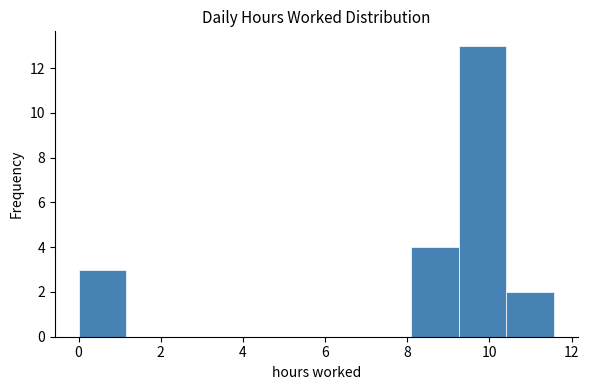

How tall is the bar that spans 9.2 to 10.4 on the x-axis? Neither the bar edges nor the heights are printed on the chart, so give them approximately, as read against the axes.

13